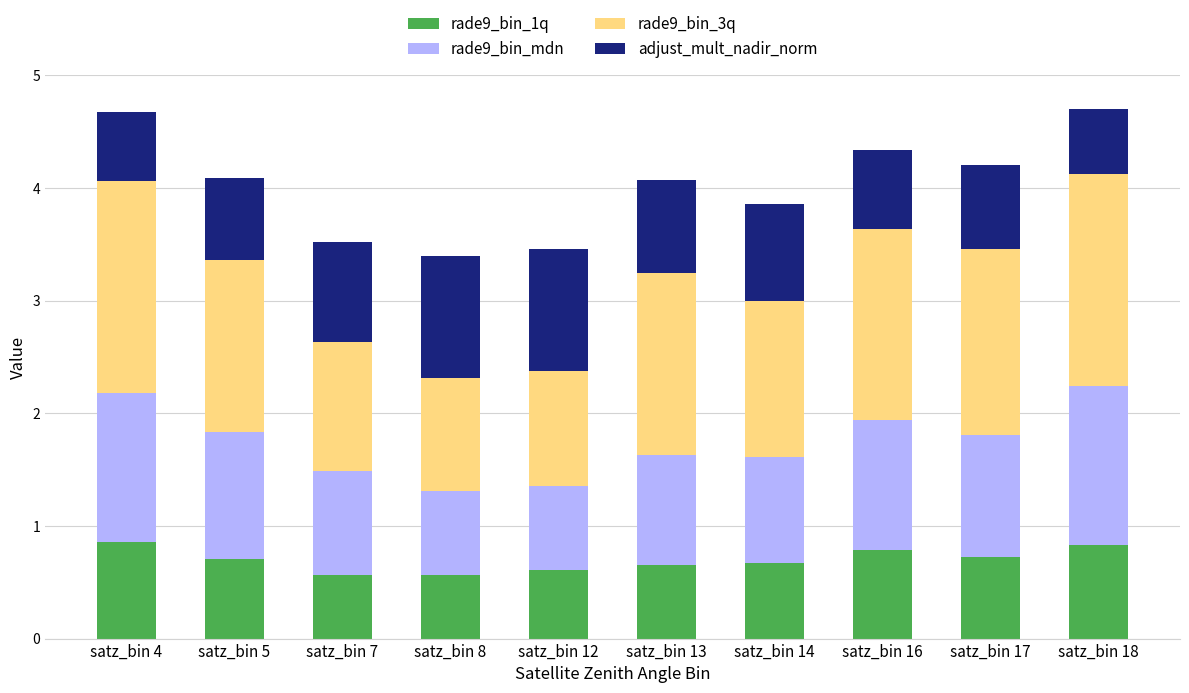

What is the sum of the rade9_bin_1q values at satz_bin 5 and satz_bin 12?

1.3